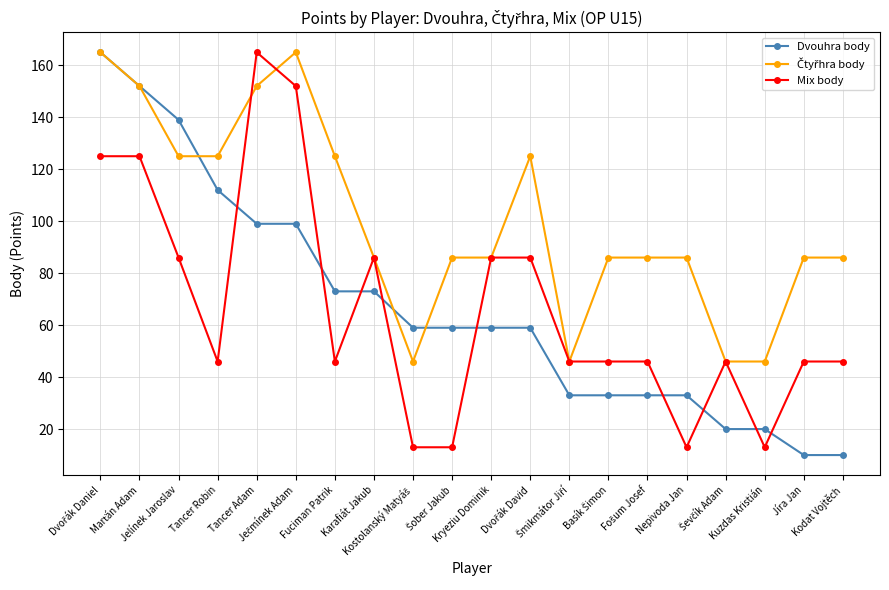

What is the value of the Mix body point at the 3rd from the left?

86